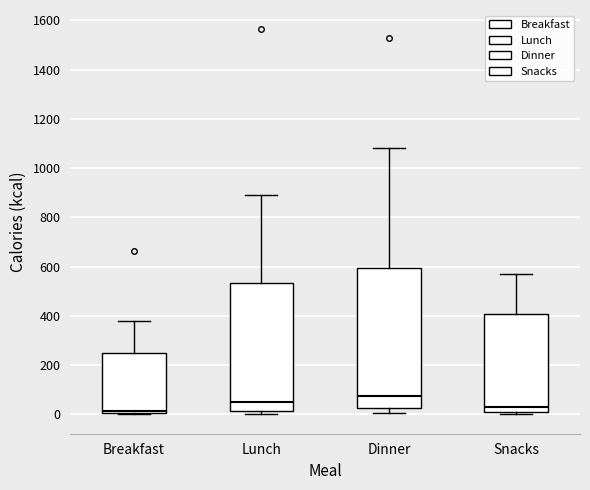

Which box is the tallest, from its lower edge to its upper edge?

Dinner